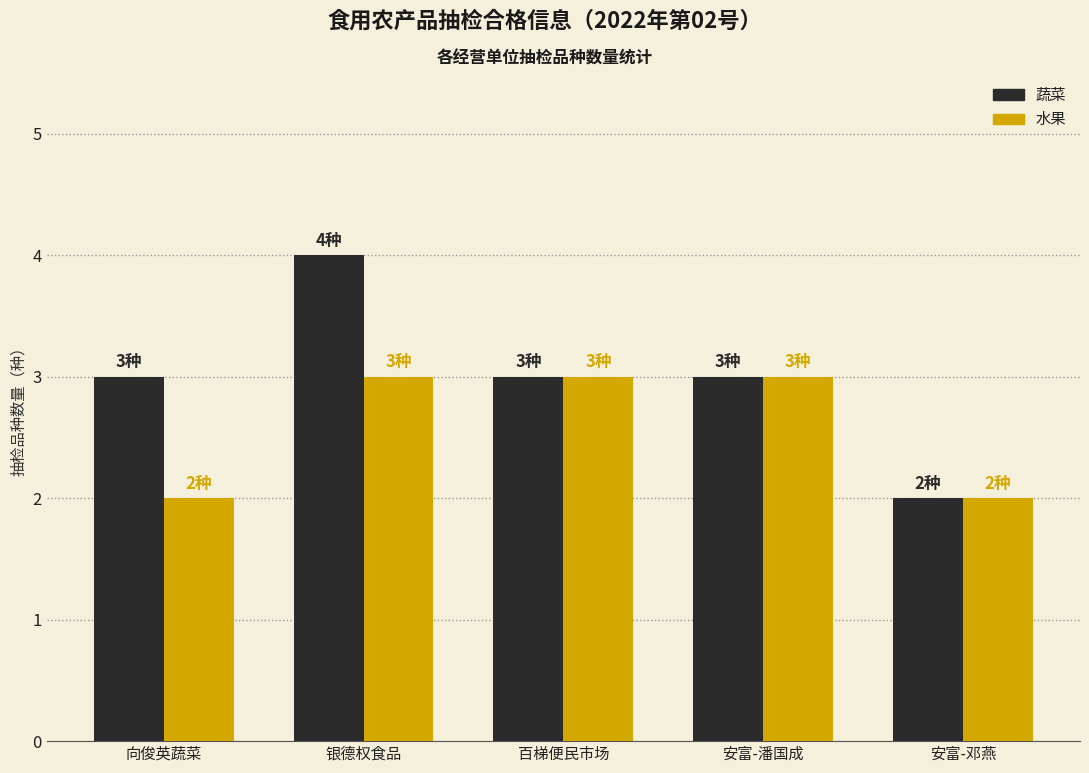

What is the spread (max minus min) of values at 向俊英蔬菜?

1